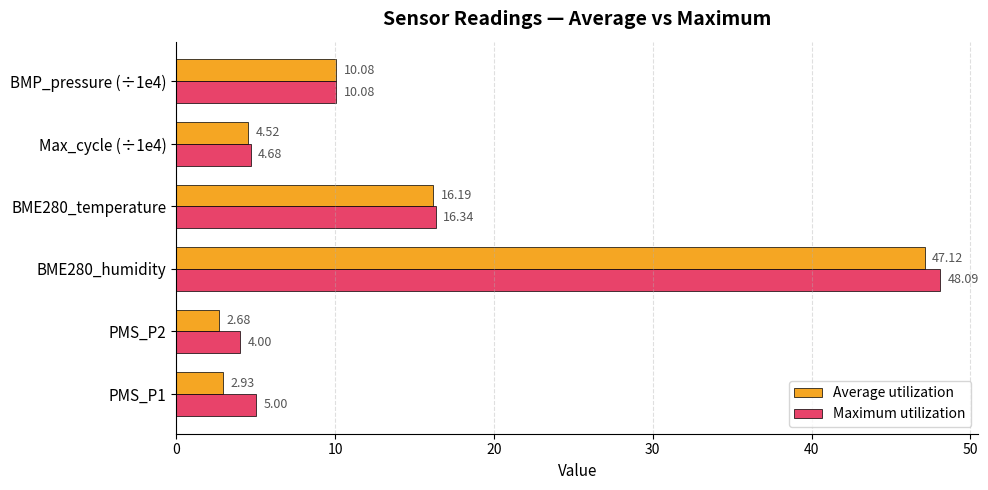

Rank the categories by Average utilization value from highest to lowest.

BME280_humidity, BME280_temperature, BMP_pressure (÷1e4), Max_cycle (÷1e4), PMS_P1, PMS_P2